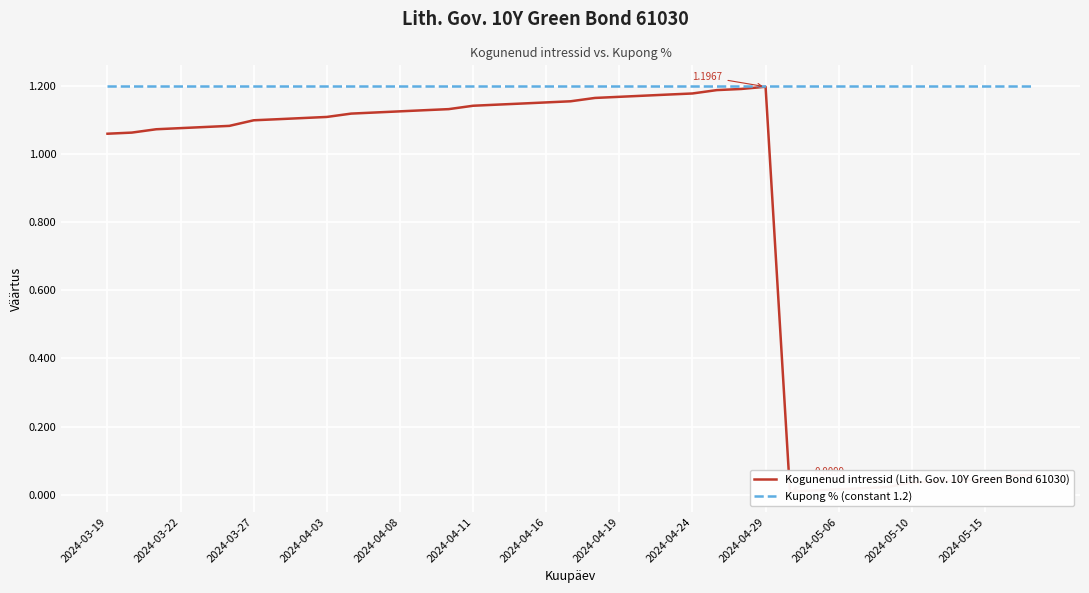

What is the difference between the maximum and minimum values in the Kogunenud intressid (Lith. Gov. 10Y Green Bond 61030) series?

1.2